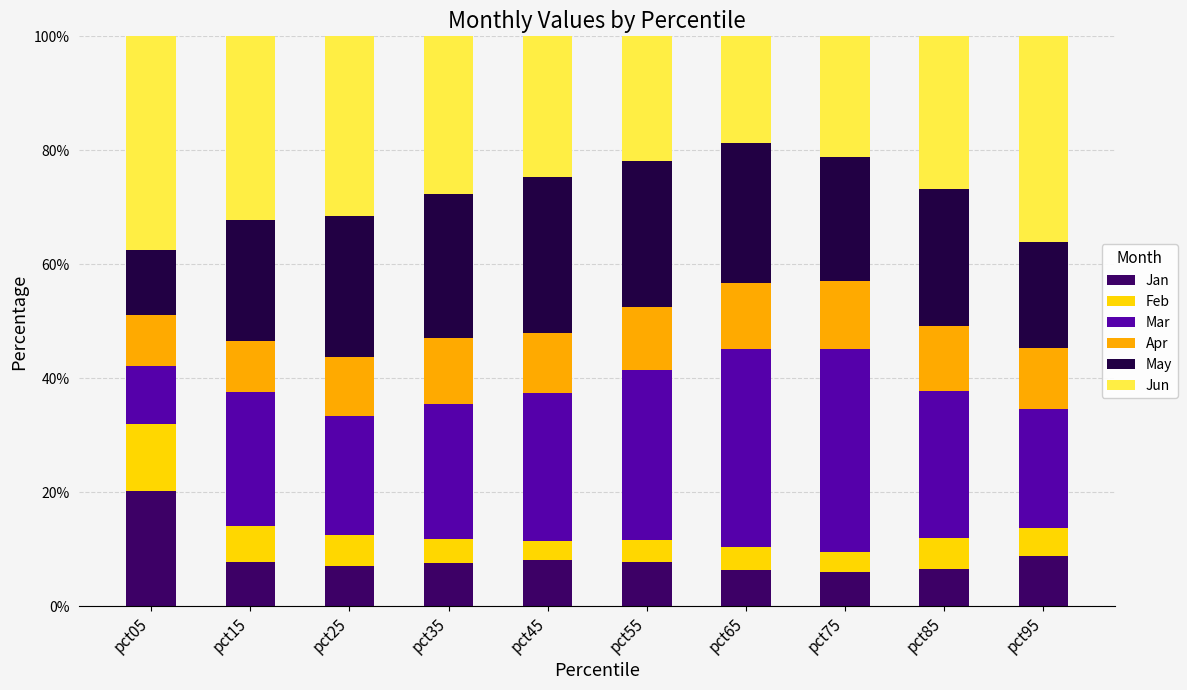

True or false: Jan has a value of 15.4 at pct95.

False